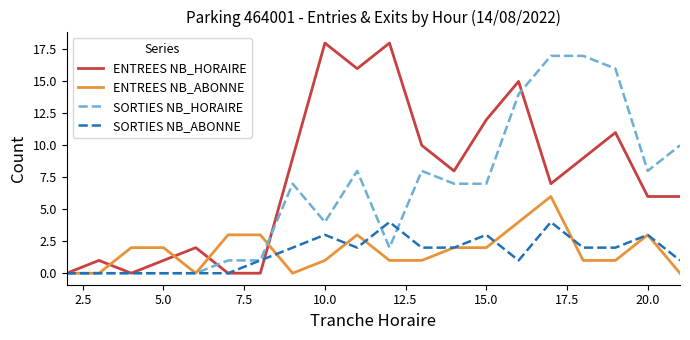

Rank the series by their maximum value, from lowest to highest.

SORTIES NB_ABONNE, ENTREES NB_ABONNE, SORTIES NB_HORAIRE, ENTREES NB_HORAIRE